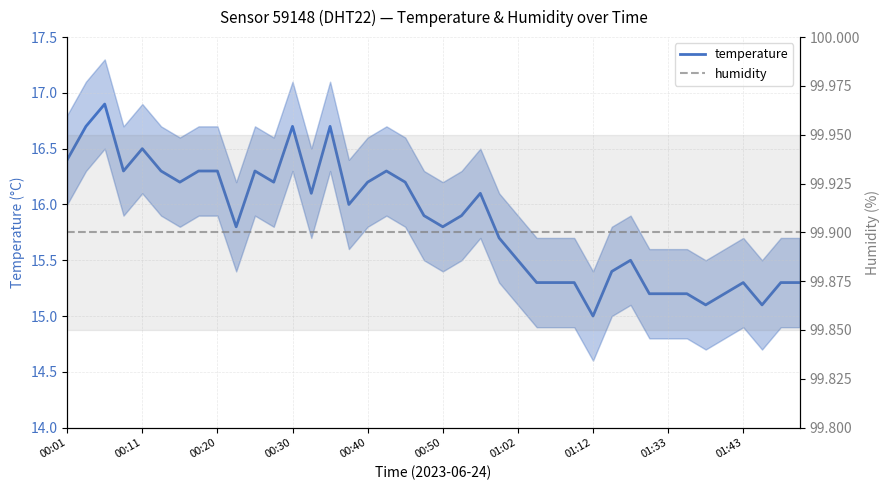

The value of humidity at 17 is 99.9. True or false?

True